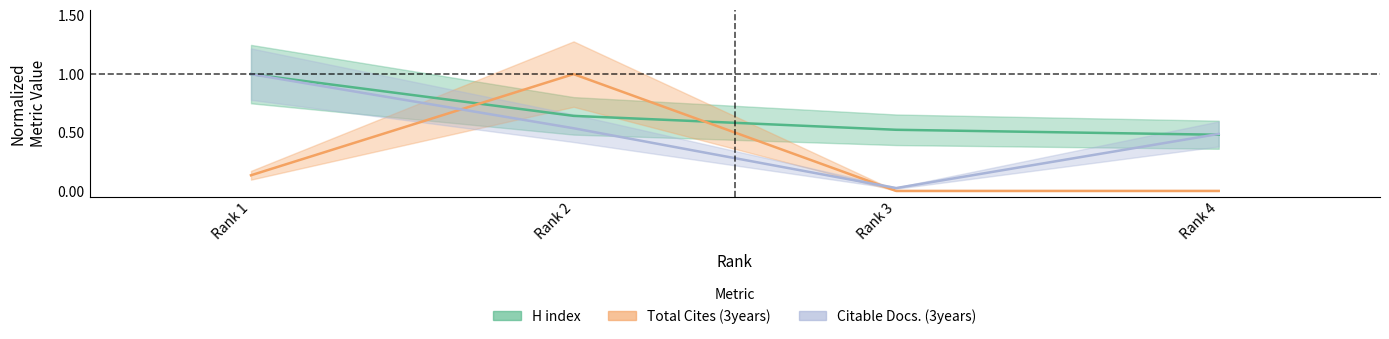

At how many categories does at least one series exceed 0?

4